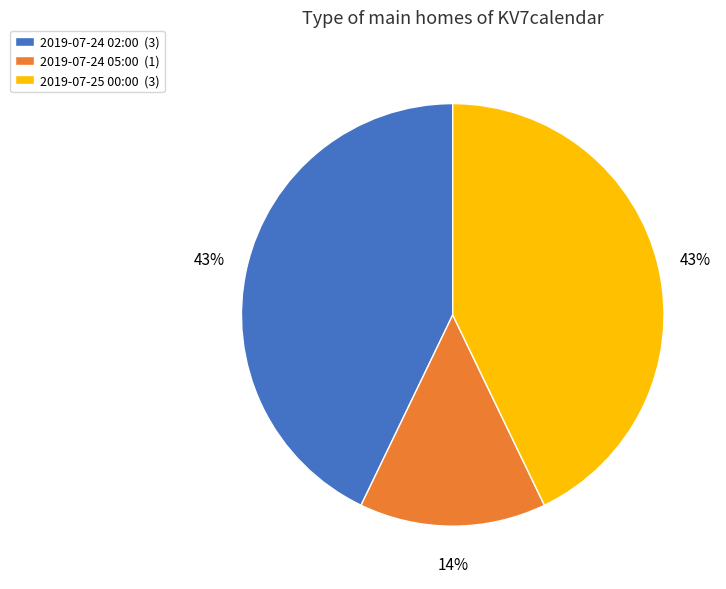

Is there a majority slice in this chart?

No